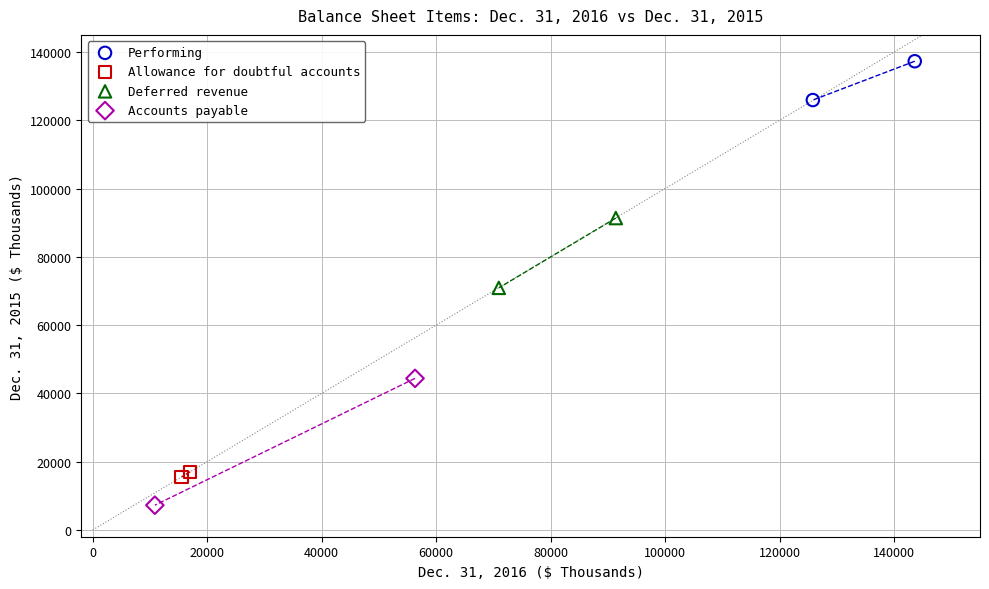

Which series has the widest spread of Y values?

Accounts payable